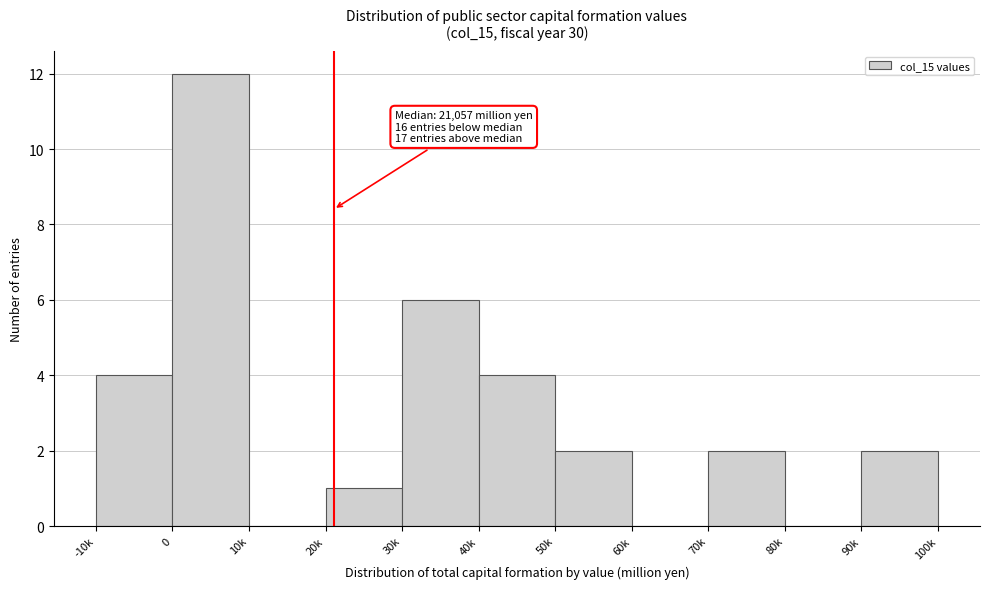

Reading right to left, extract all data points from this chart.

90k=2	80k=0	70k=2	60k=0	50k=2	40k=4	30k=6	20k=1	10k=0	0=12	-10k=4